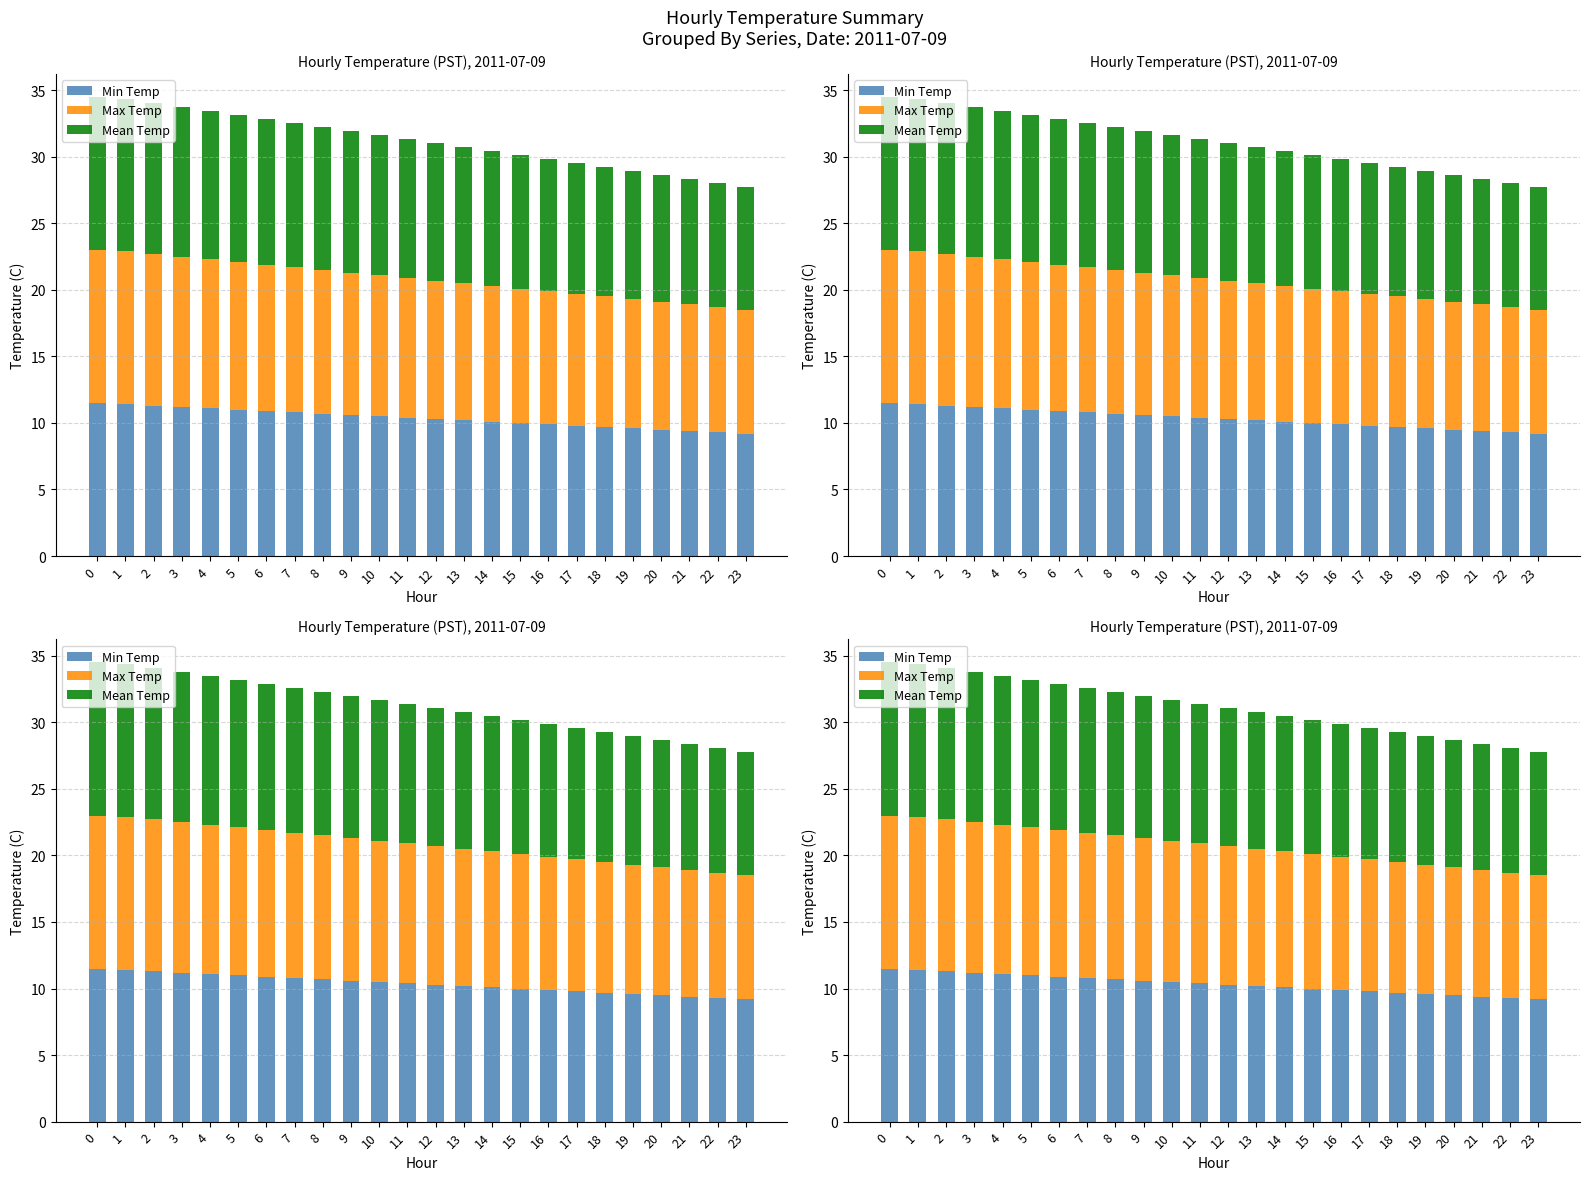

Which has a higher value, 18 or 22?

18